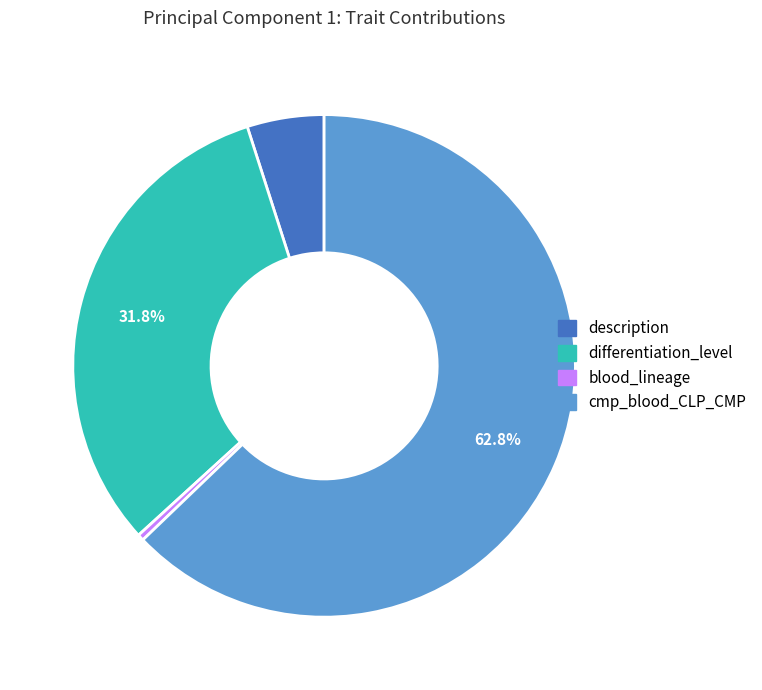

How many segments does this pie chart have?

4